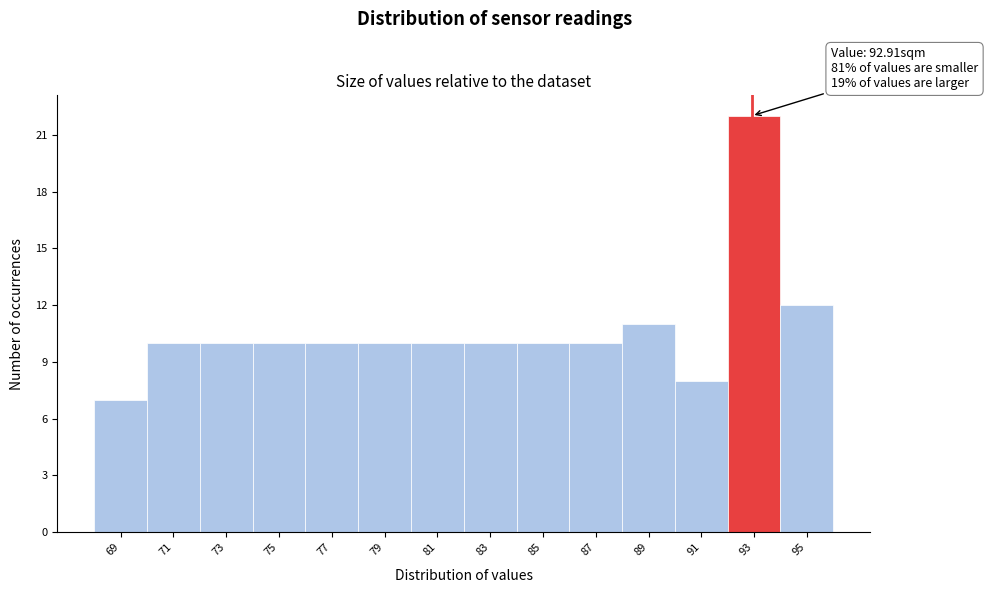

Over which range of the x-axis is the bar tallest?

92 to 94